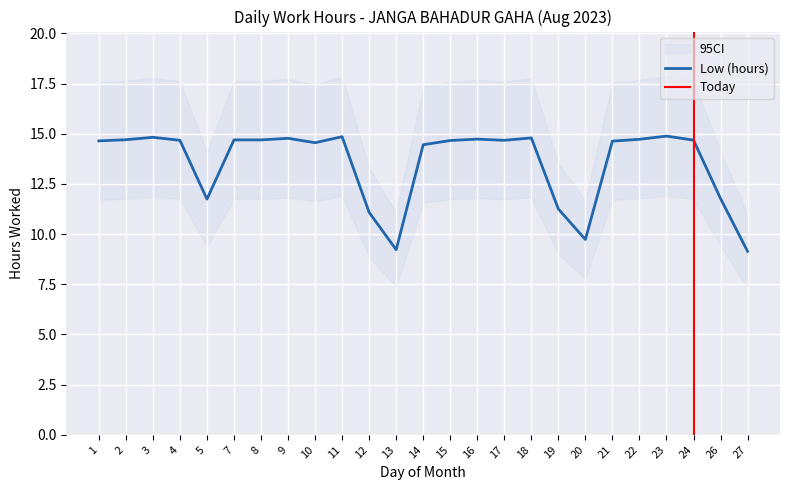

How many lines are shown in the chart?

1